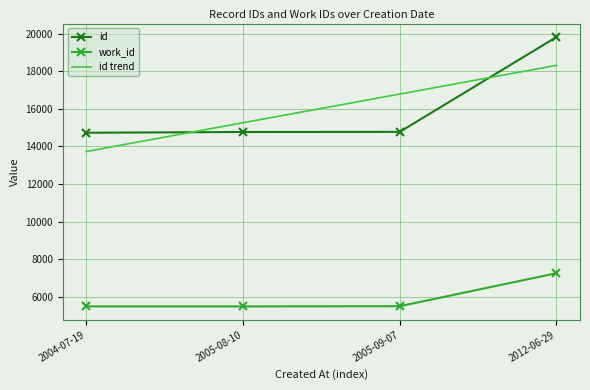

The value of work_id at 2004-07-19 is 5505.0. True or false?

True